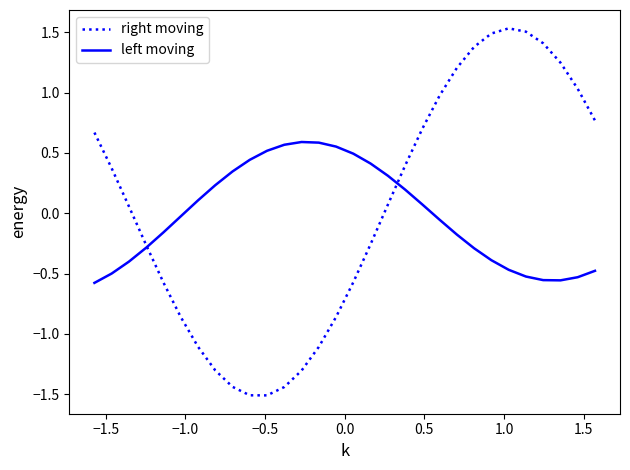

How many categories are shown in the chart?

30